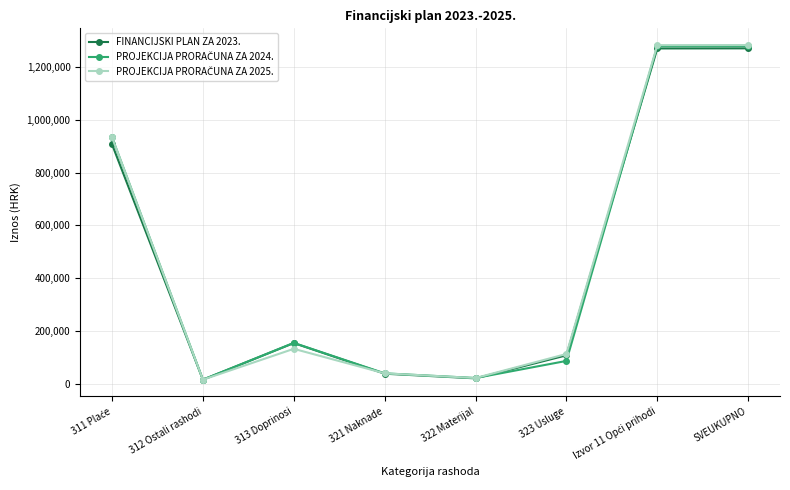

True or false: FINANCIJSKI PLAN ZA 2023. has more than 0 points higher than both neighbors.

True